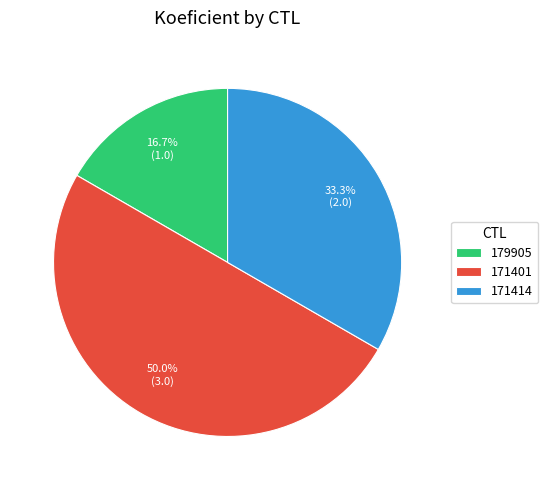

Is 171414 the majority of the pie?

No